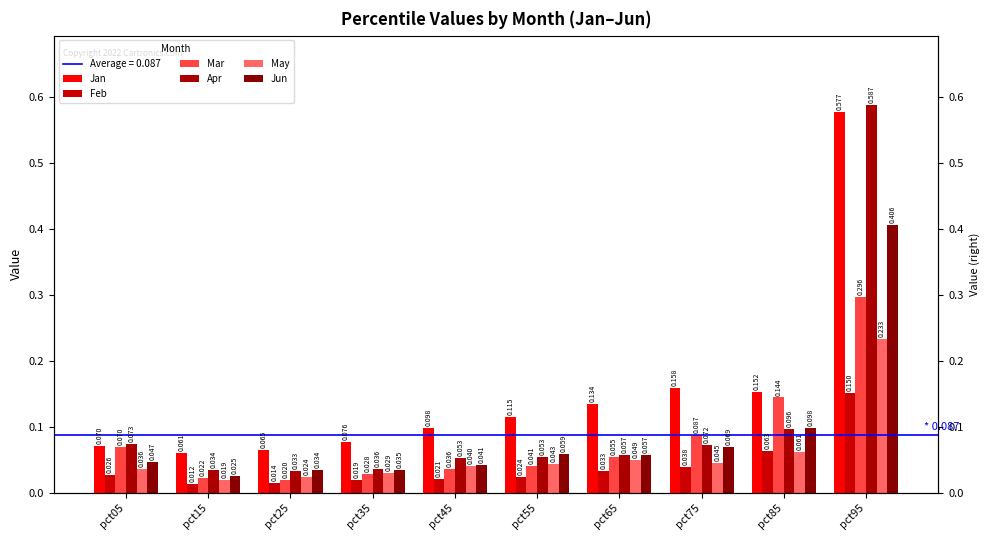

Reading left to right, list all the values displayed in this chart.

Jan: pct05=0.1	pct15=0.1	pct25=0.1	pct35=0.1	pct45=0.1	pct55=0.1	pct65=0.1	pct75=0.2	pct85=0.2	pct95=0.6
Feb: pct05=0.0	pct15=0.0	pct25=0.0	pct35=0.0	pct45=0.0	pct55=0.0	pct65=0.0	pct75=0.0	pct85=0.1	pct95=0.2
Mar: pct05=0.1	pct15=0.0	pct25=0.0	pct35=0.0	pct45=0.0	pct55=0.0	pct65=0.1	pct75=0.1	pct85=0.1	pct95=0.3
Apr: pct05=0.1	pct15=0.0	pct25=0.0	pct35=0.0	pct45=0.1	pct55=0.1	pct65=0.1	pct75=0.1	pct85=0.1	pct95=0.6
May: pct05=0.0	pct15=0.0	pct25=0.0	pct35=0.0	pct45=0.0	pct55=0.0	pct65=0.0	pct75=0.0	pct85=0.1	pct95=0.2
Jun: pct05=0.0	pct15=0.0	pct25=0.0	pct35=0.0	pct45=0.0	pct55=0.1	pct65=0.1	pct75=0.1	pct85=0.1	pct95=0.4